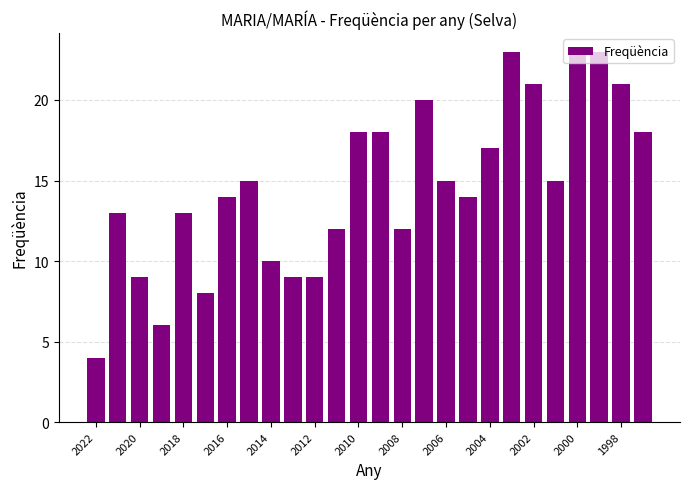

What is the sum of all values?

380